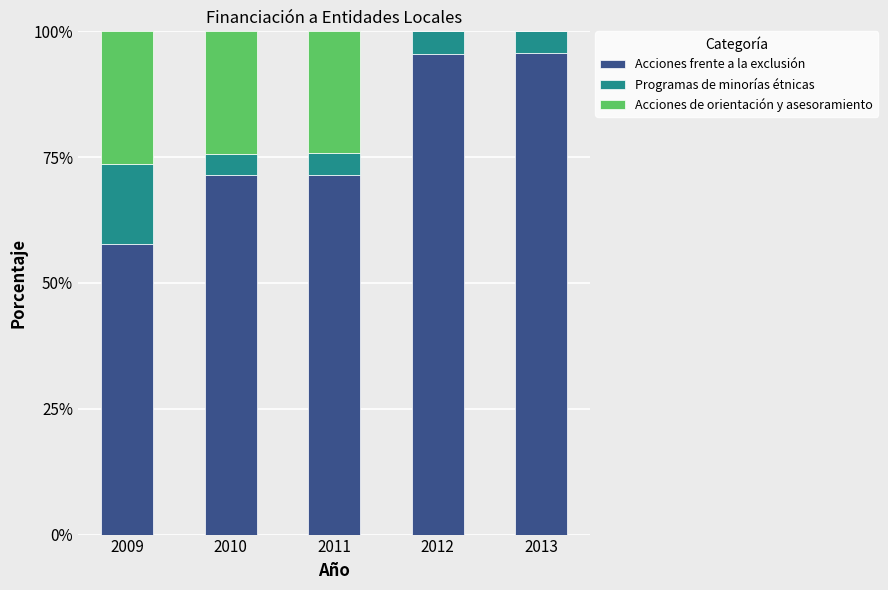

What is the total value across all series at 2013?

100.0